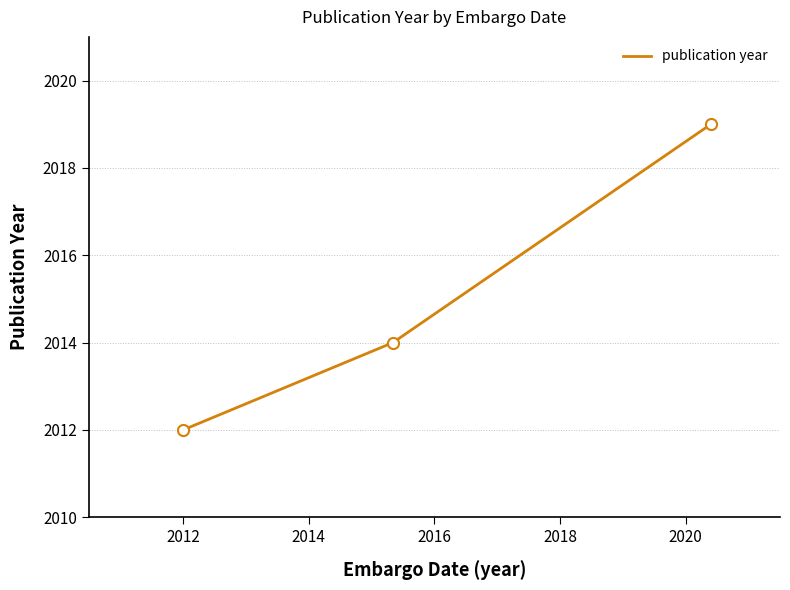

What is the smallest value displayed?

2012